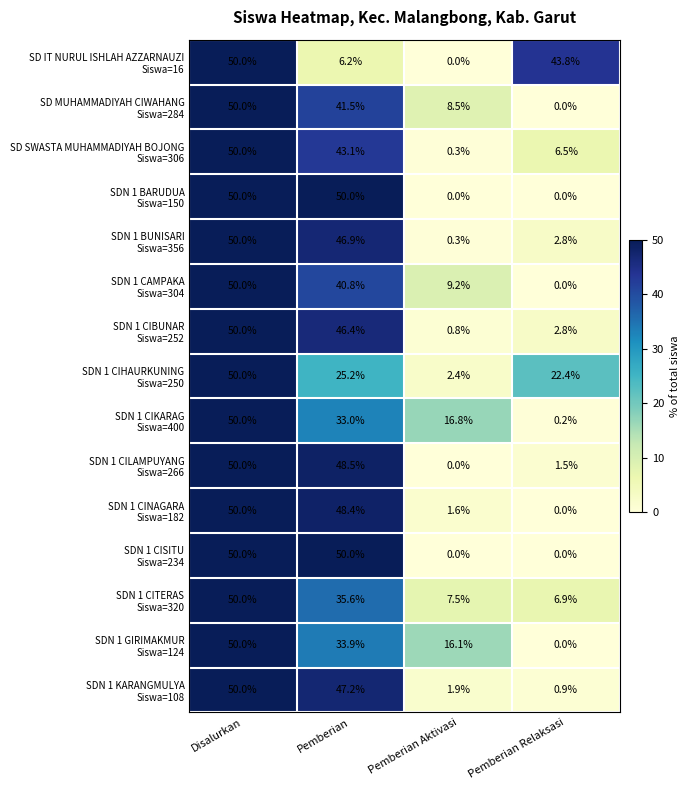

What is the greatest value displayed?

50.0